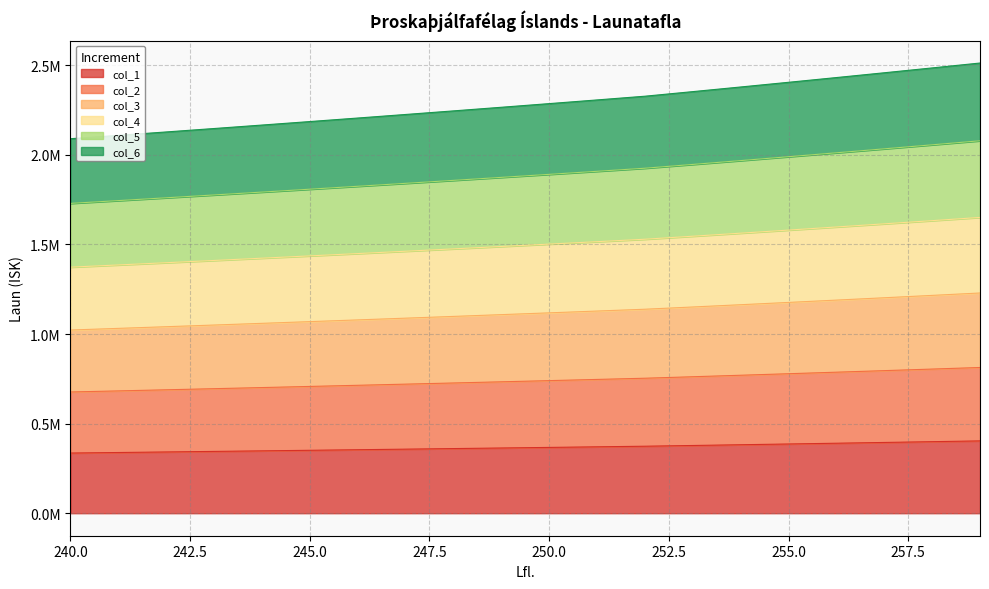

True or false: col_3 and col_2 intersect in this chart.

False